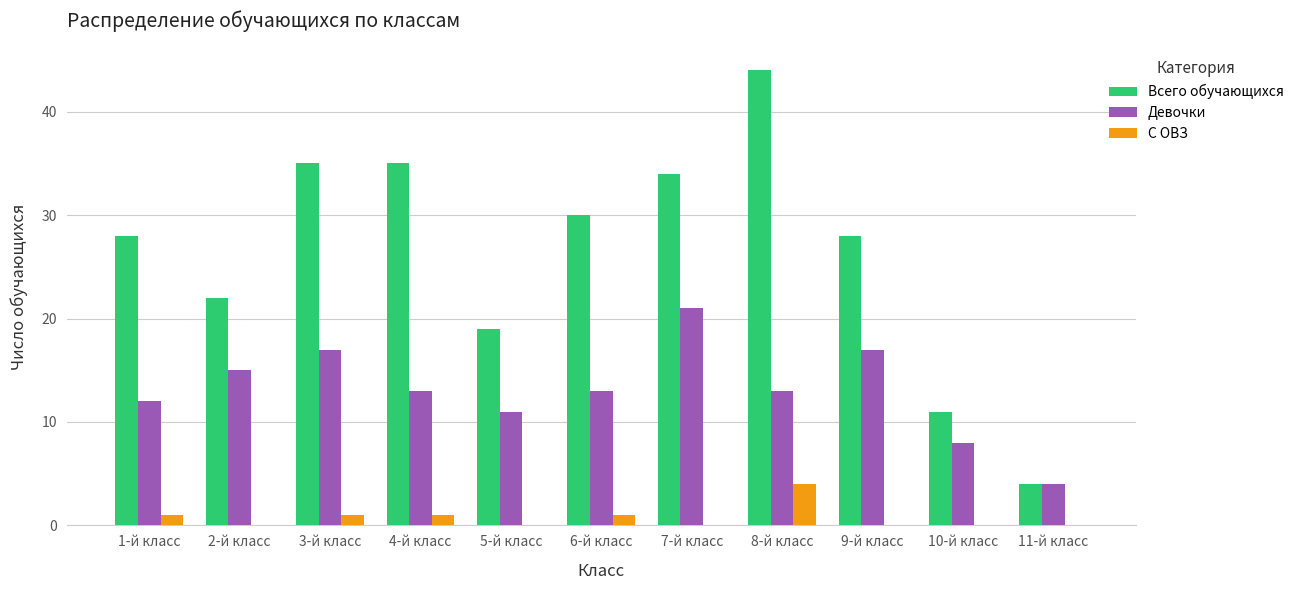

The value of Всего обучающихся at 7-й класс is 61. True or false?

False